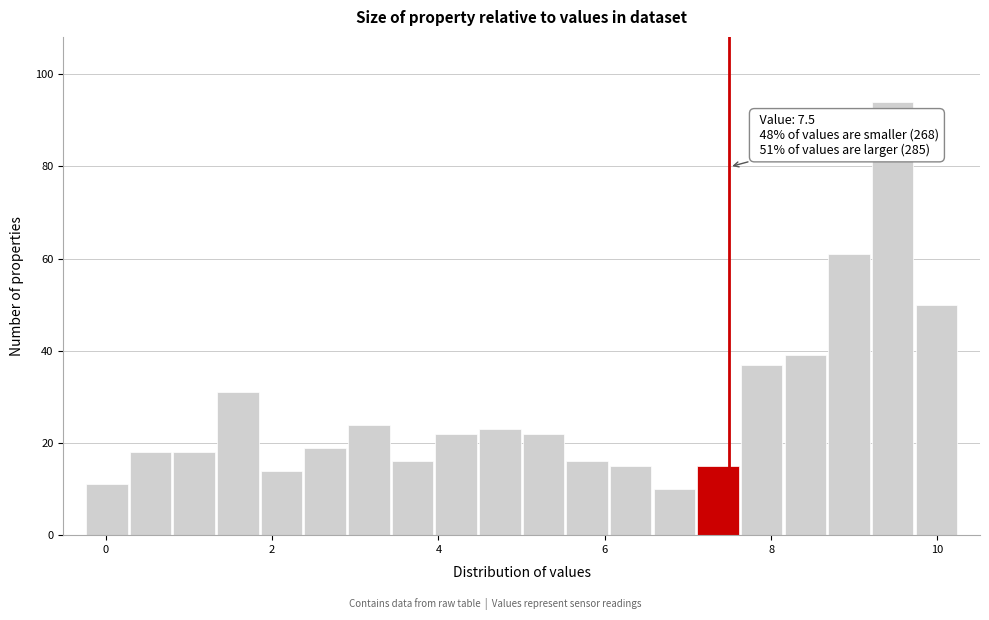

Around what value on the x-axis is the tallest bar? Give the approximate position of its centre, as read against the axis.

9.4